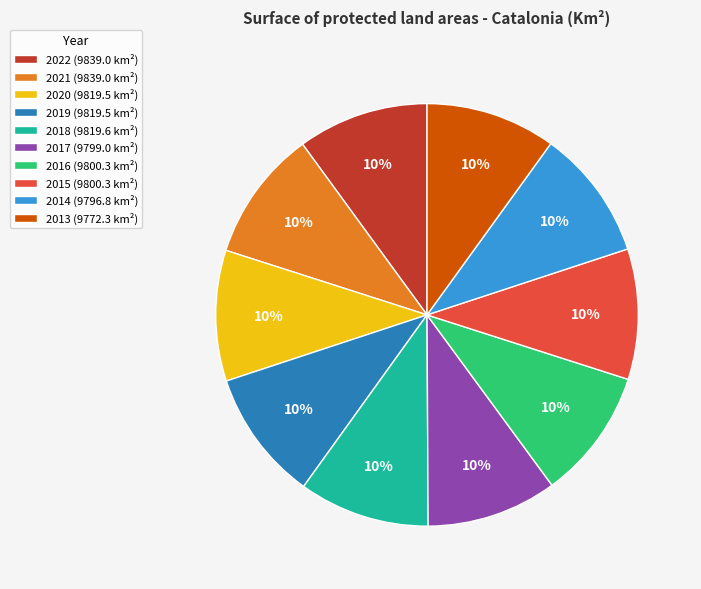

How many segments does this pie chart have?

10